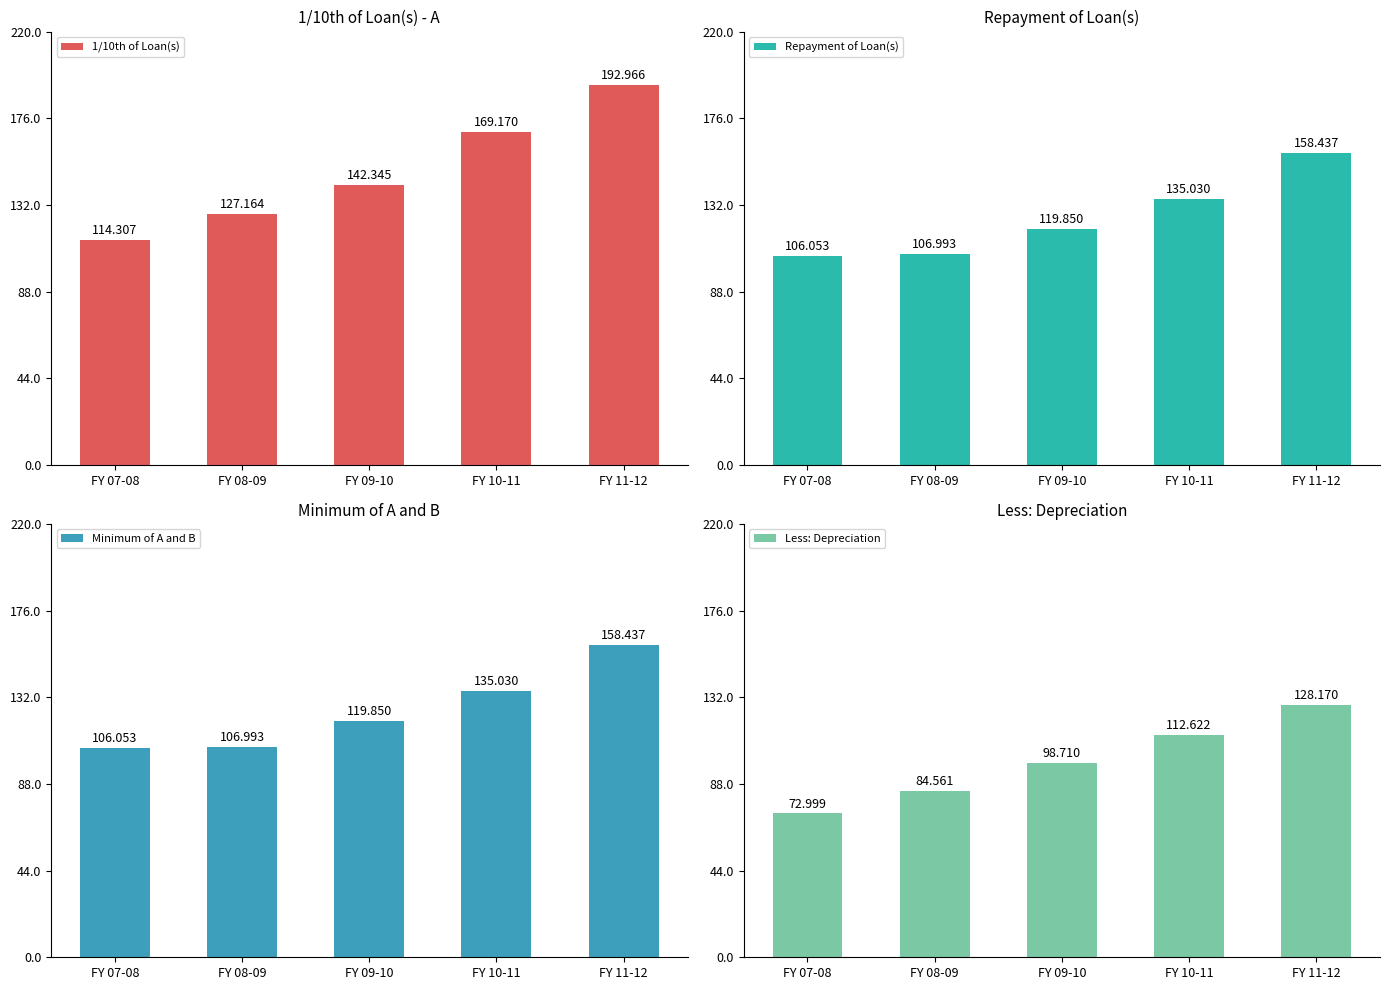

What are all the series names shown in the legend?

1/10th of Loan(s), Repayment of Loan(s), Minimum of A and B, Less: Depreciation